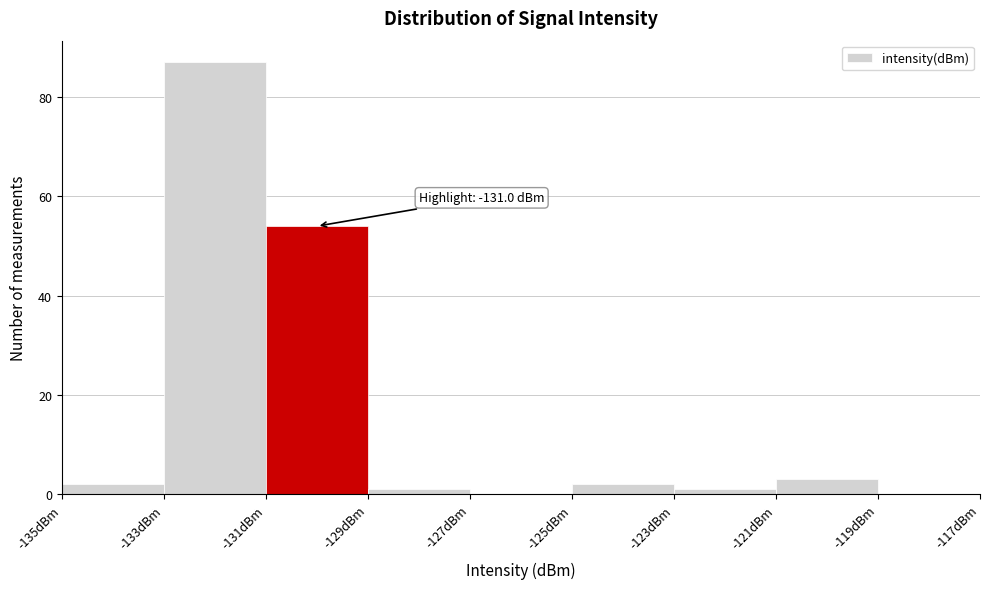

Over which range of the x-axis is the bar tallest?

-133 to -131